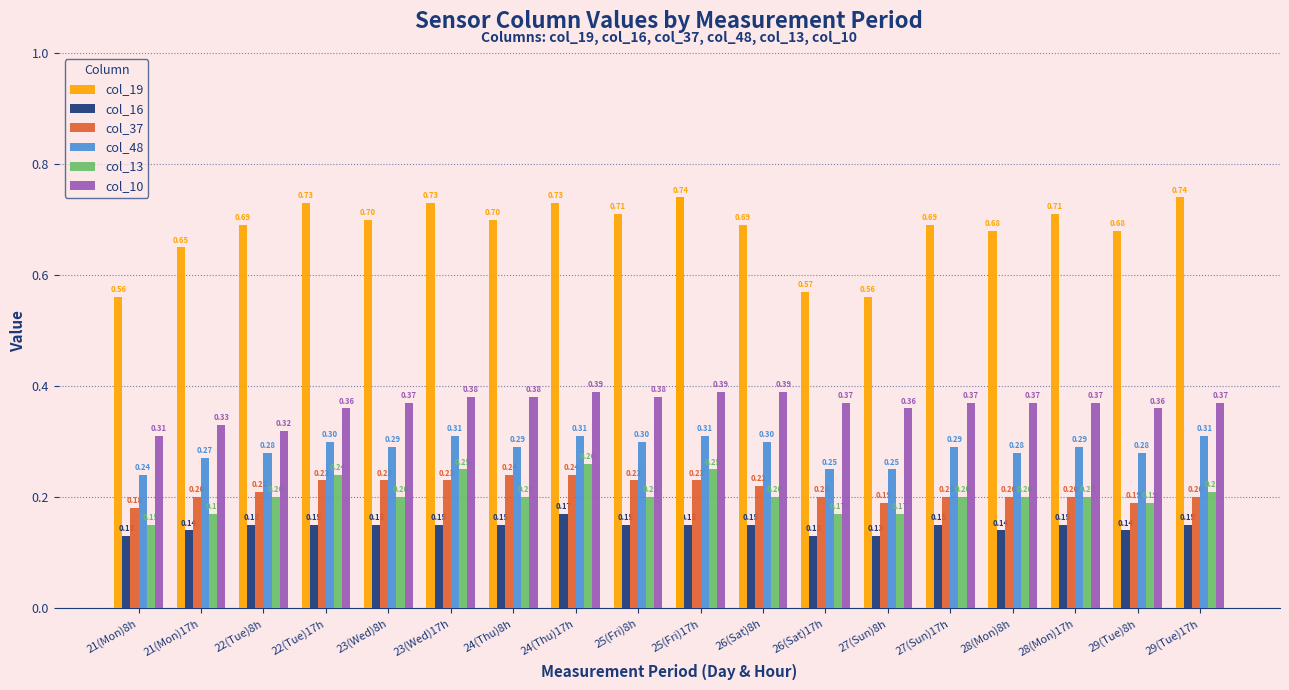

Is the value of col_10 at 21(Mon)8h greater than the value of col_19 at 23(Wed)8h?

No